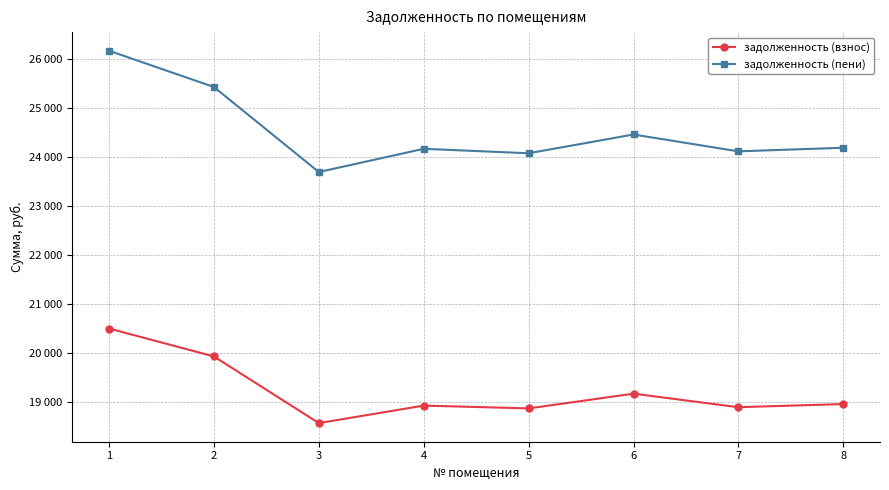

What is the value of the задолженность (взнос) point at the 2nd from the left?

19933.2